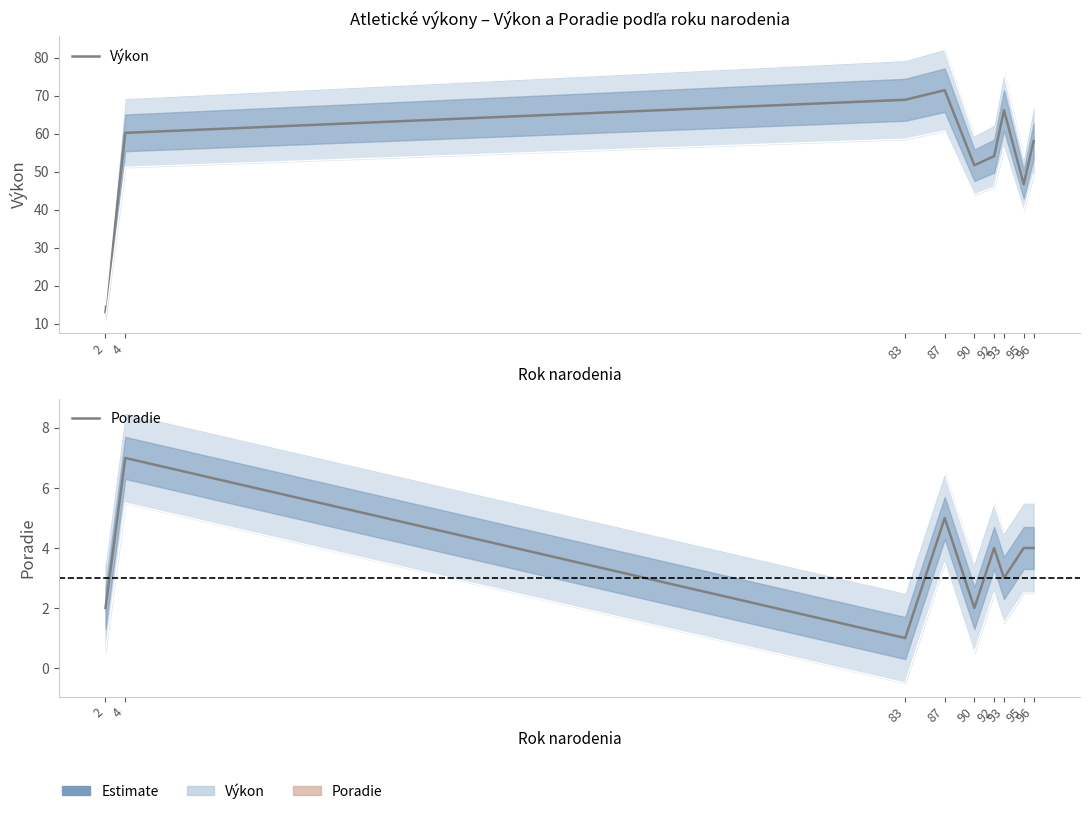

At which label does Poradie reach its peak?

4